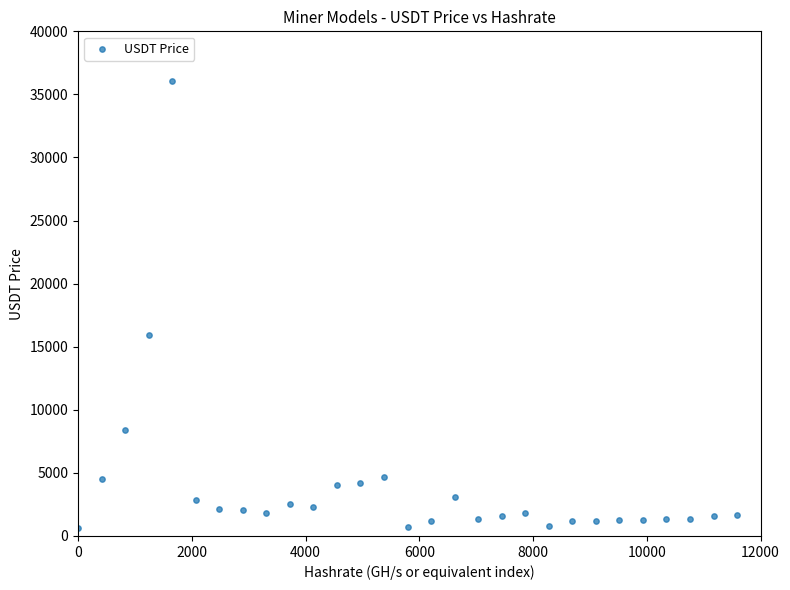

What is the range of X values (max minus min)?

11586.2